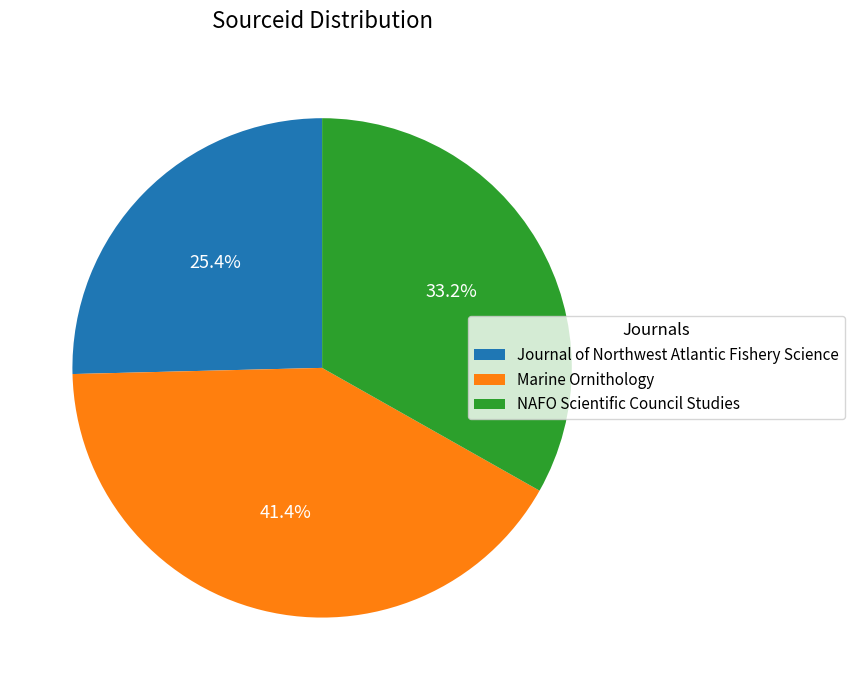

Approximately how many times larger is the value at Journal of Northwest Atlantic Fishery Science compared to Marine Ornithology?

0.6